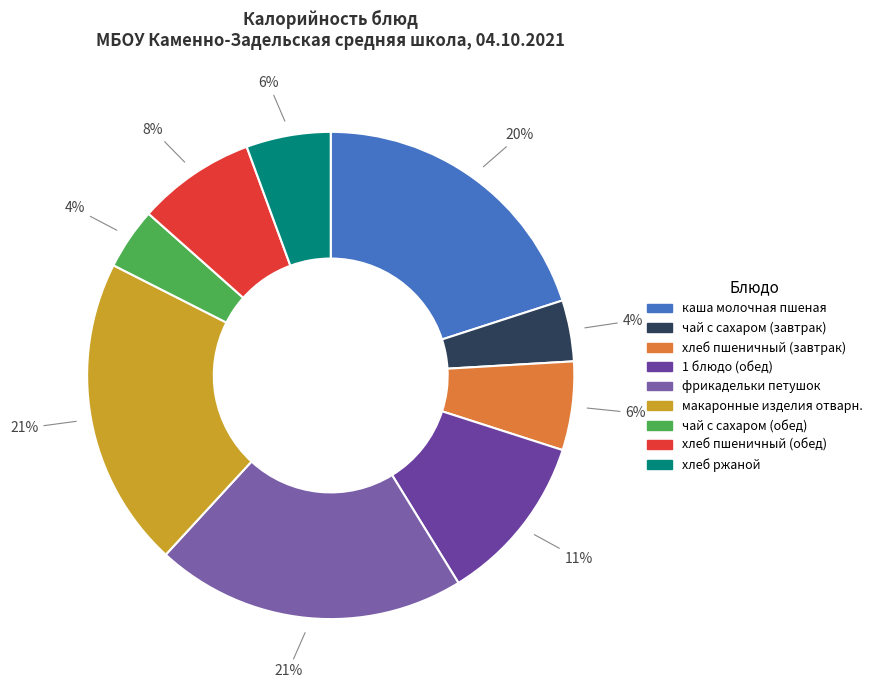

Which slice is the largest?

фрикадельки петушок